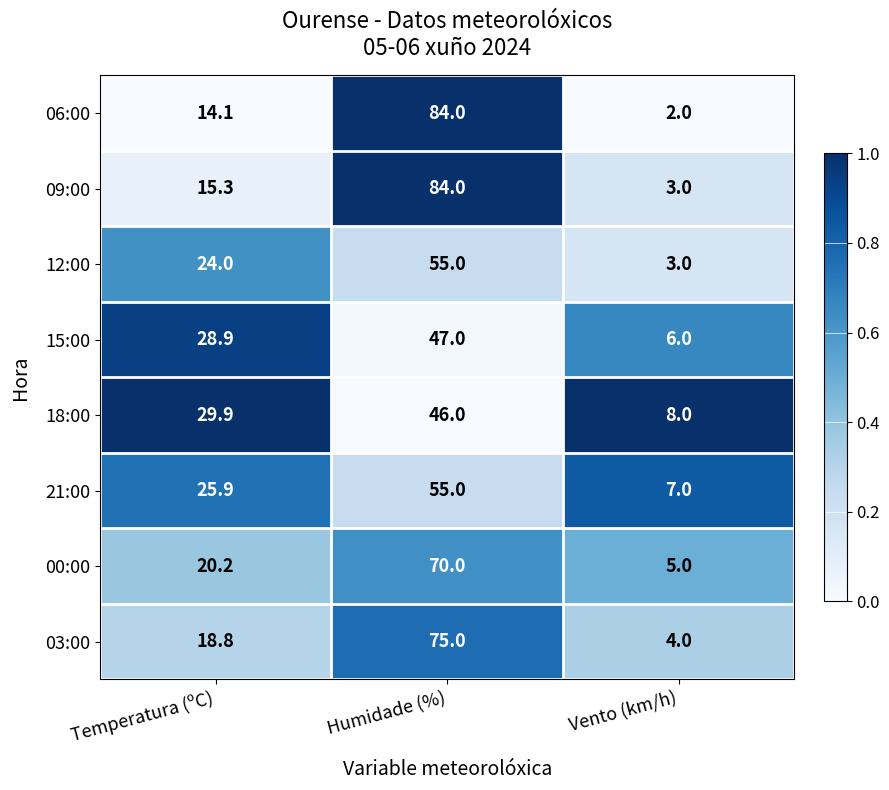

The value of 00:00 at Temperatura (ºC) is 12.6. True or false?

False